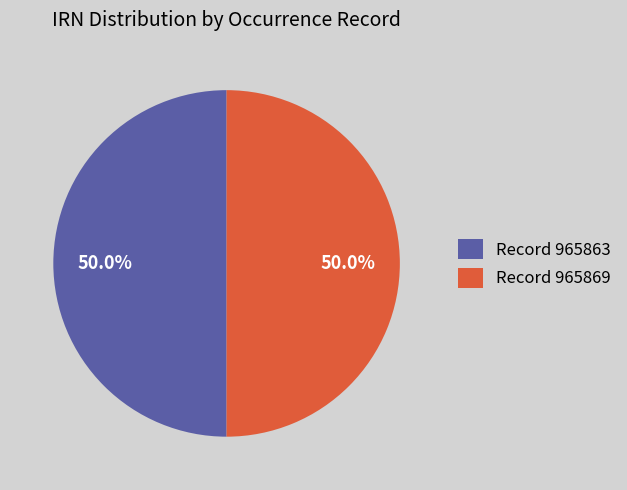

What is the total percentage of Record 965869 and Record 965863?

100.0%